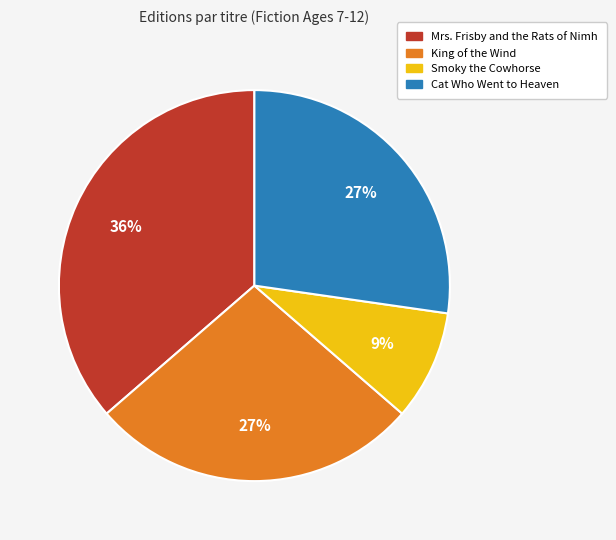

How many segments does this pie chart have?

4